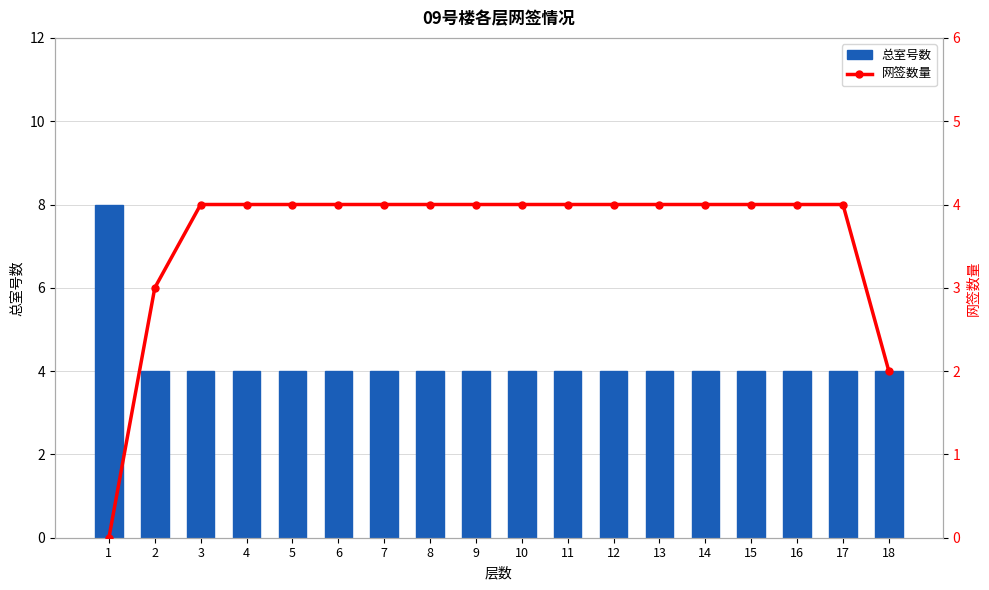

The value of 网签数量 at 14 is 3. True or false?

False